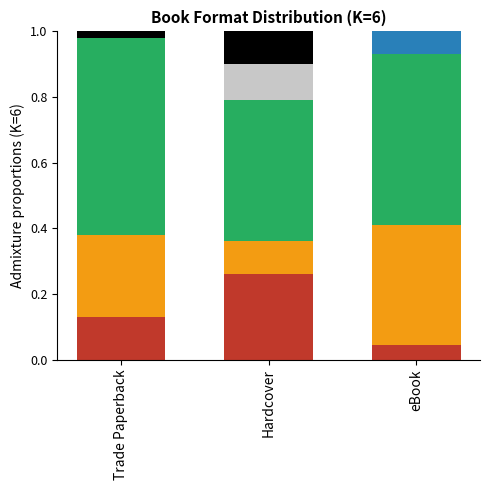

What is the total value across all series at eBook?

1.0